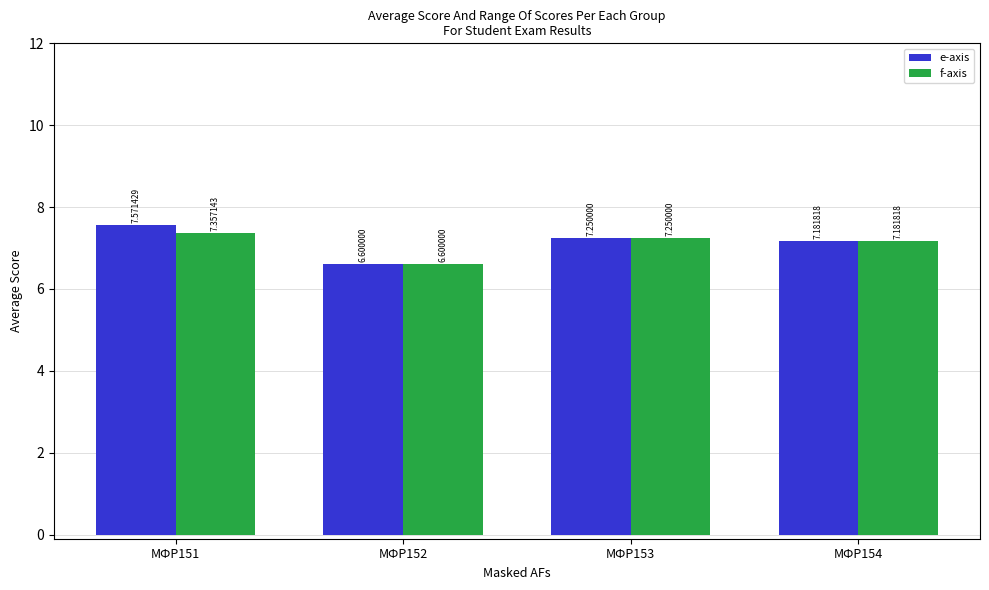

What is the total value across all series at МФР153?

14.5